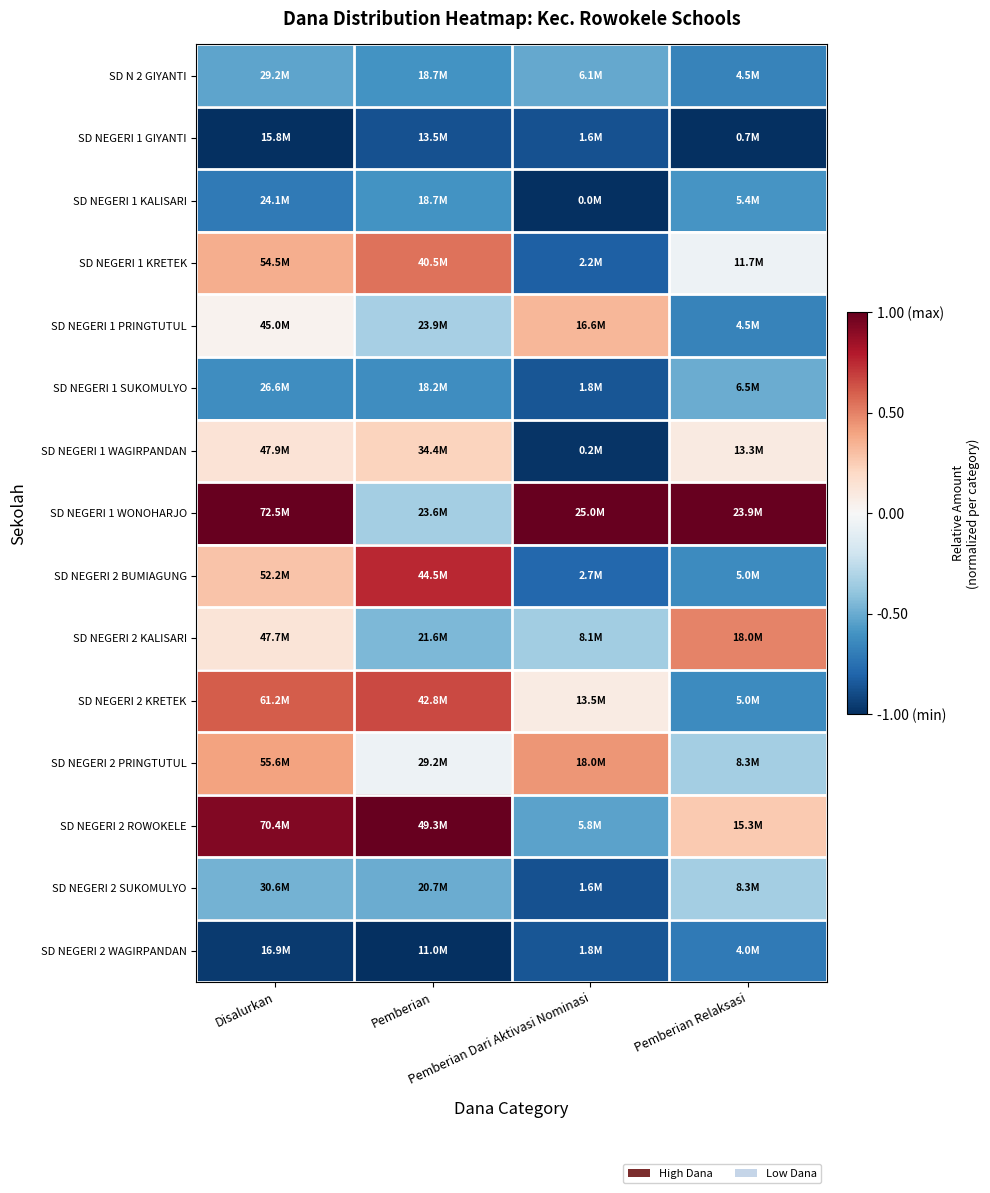

Reading left to right, extract all data points from this chart.

SD N 2 GIYANTI: Disalurkan=-0.5	Pemberian=-0.6	Pemberian Dari Aktivasi Nominasi=-0.5	Pemberian Relaksasi=-0.7
SD NEGERI 1 GIYANTI: Disalurkan=-1.0	Pemberian=-0.9	Pemberian Dari Aktivasi Nominasi=-0.9	Pemberian Relaksasi=-1.0
SD NEGERI 1 KALISARI: Disalurkan=-0.7	Pemberian=-0.6	Pemberian Dari Aktivasi Nominasi=-1.0	Pemberian Relaksasi=-0.6
SD NEGERI 1 KRETEK: Disalurkan=0.4	Pemberian=0.5	Pemberian Dari Aktivasi Nominasi=-0.8	Pemberian Relaksasi=-0.0
SD NEGERI 1 PRINGTUTUL: Disalurkan=0.0	Pemberian=-0.3	Pemberian Dari Aktivasi Nominasi=0.3	Pemberian Relaksasi=-0.7
SD NEGERI 1 SUKOMULYO: Disalurkan=-0.6	Pemberian=-0.6	Pemberian Dari Aktivasi Nominasi=-0.9	Pemberian Relaksasi=-0.5
SD NEGERI 1 WAGIRPANDAN: Disalurkan=0.1	Pemberian=0.2	Pemberian Dari Aktivasi Nominasi=-1.0	Pemberian Relaksasi=0.1
SD NEGERI 1 WONOHARJO: Disalurkan=1.0	Pemberian=-0.3	Pemberian Dari Aktivasi Nominasi=1.0	Pemberian Relaksasi=1.0
SD NEGERI 2 BUMIAGUNG: Disalurkan=0.3	Pemberian=0.8	Pemberian Dari Aktivasi Nominasi=-0.8	Pemberian Relaksasi=-0.6
SD NEGERI 2 KALISARI: Disalurkan=0.1	Pemberian=-0.4	Pemberian Dari Aktivasi Nominasi=-0.4	Pemberian Relaksasi=0.5
SD NEGERI 2 KRETEK: Disalurkan=0.6	Pemberian=0.7	Pemberian Dari Aktivasi Nominasi=0.1	Pemberian Relaksasi=-0.6
SD NEGERI 2 PRINGTUTUL: Disalurkan=0.4	Pemberian=-0.0	Pemberian Dari Aktivasi Nominasi=0.4	Pemberian Relaksasi=-0.3
SD NEGERI 2 ROWOKELE: Disalurkan=0.9	Pemberian=1.0	Pemberian Dari Aktivasi Nominasi=-0.5	Pemberian Relaksasi=0.3
SD NEGERI 2 SUKOMULYO: Disalurkan=-0.5	Pemberian=-0.5	Pemberian Dari Aktivasi Nominasi=-0.9	Pemberian Relaksasi=-0.3
SD NEGERI 2 WAGIRPANDAN: Disalurkan=-1.0	Pemberian=-1.0	Pemberian Dari Aktivasi Nominasi=-0.9	Pemberian Relaksasi=-0.7